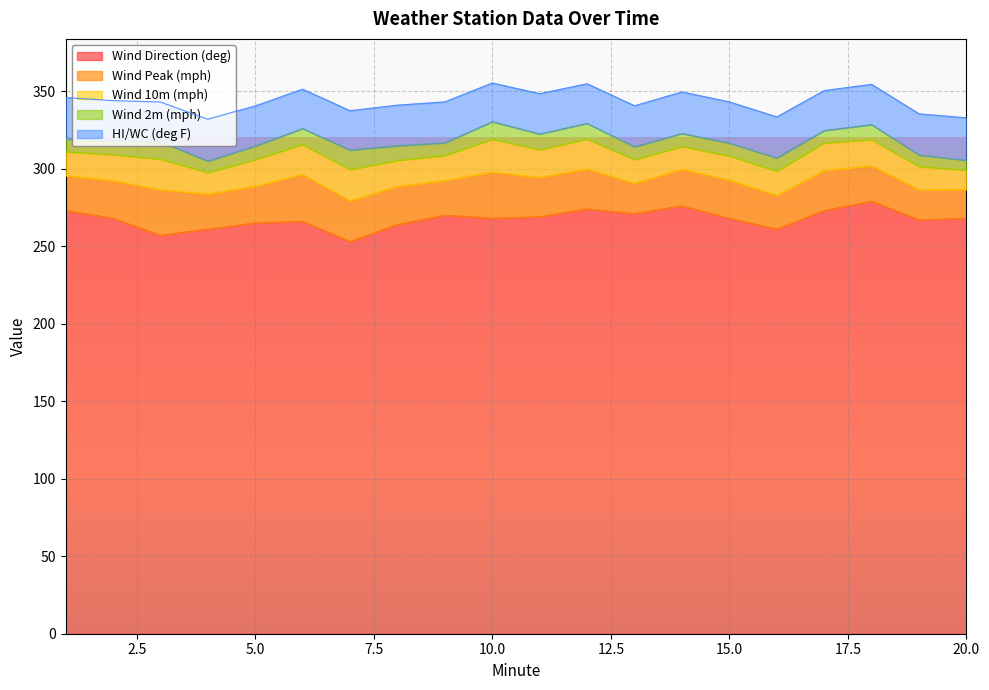

Is the value of Wind 2m (mph) at 1 greater than the value of HI/WC (deg F) at 20?

No